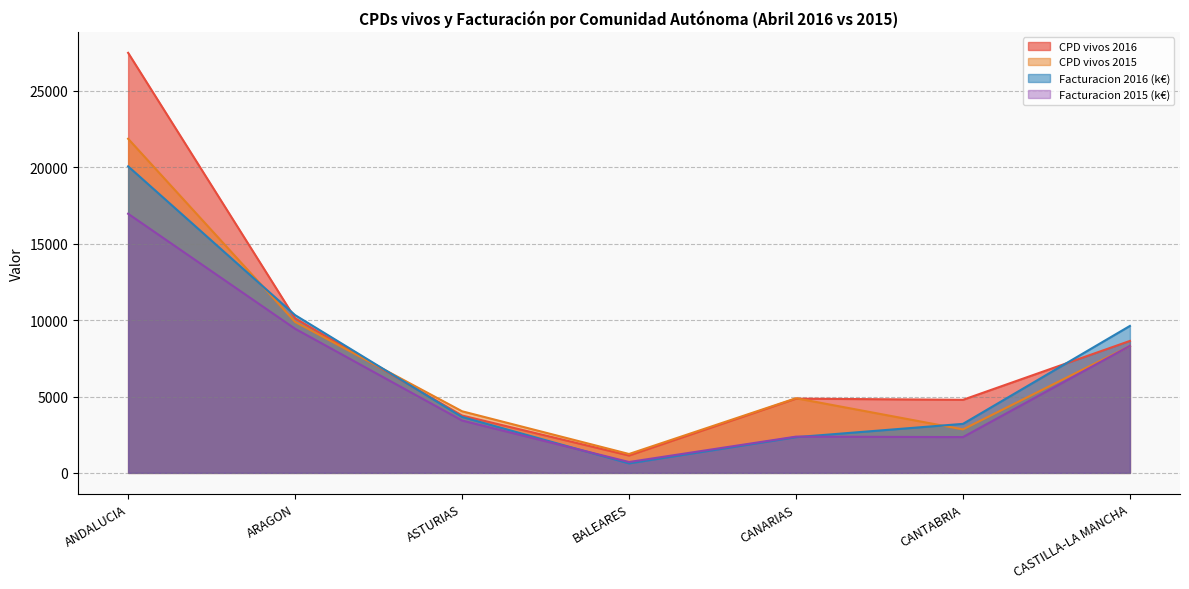

Is it true that CPD vivos 2016 equals 2510.6 at CASTILLA-LA MANCHA?

False